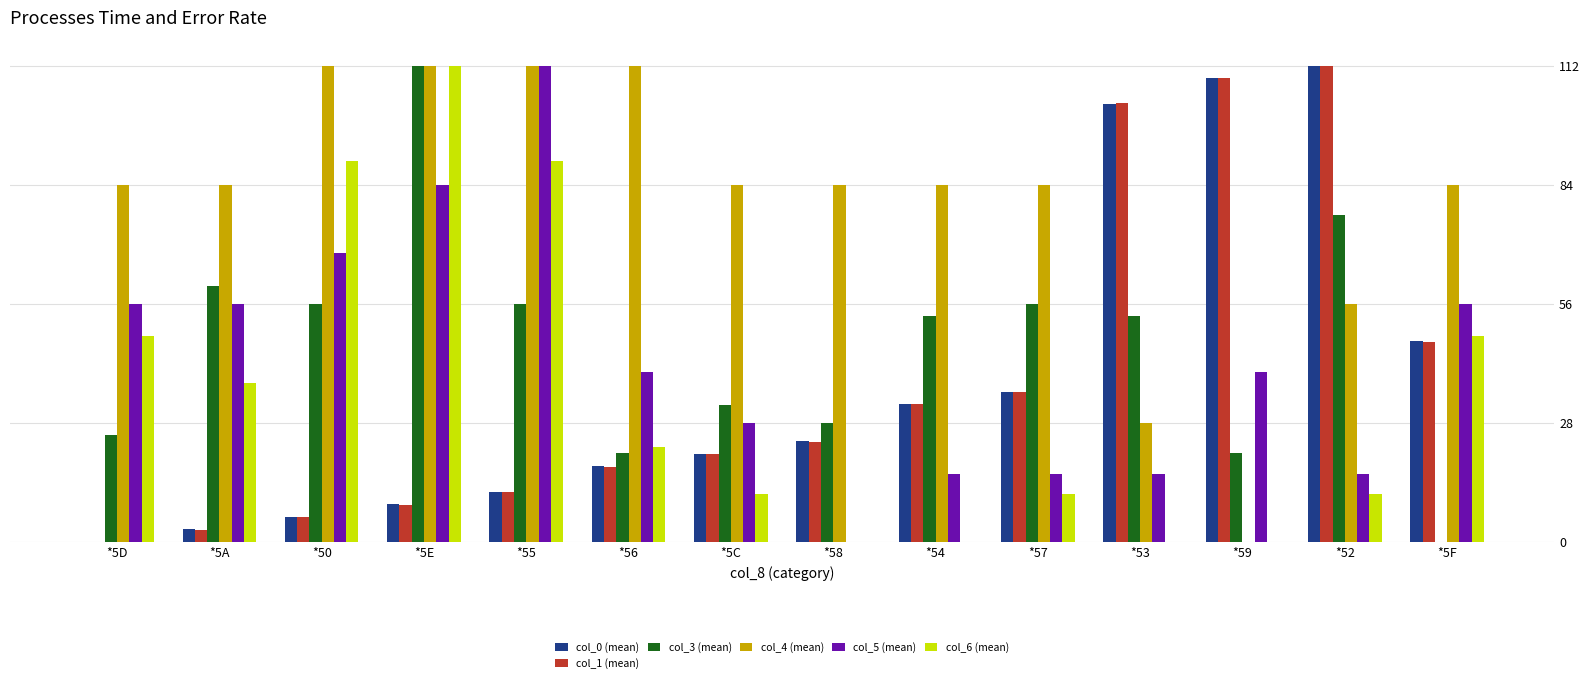

Which series has the largest total across all categories?

col_4 (mean)